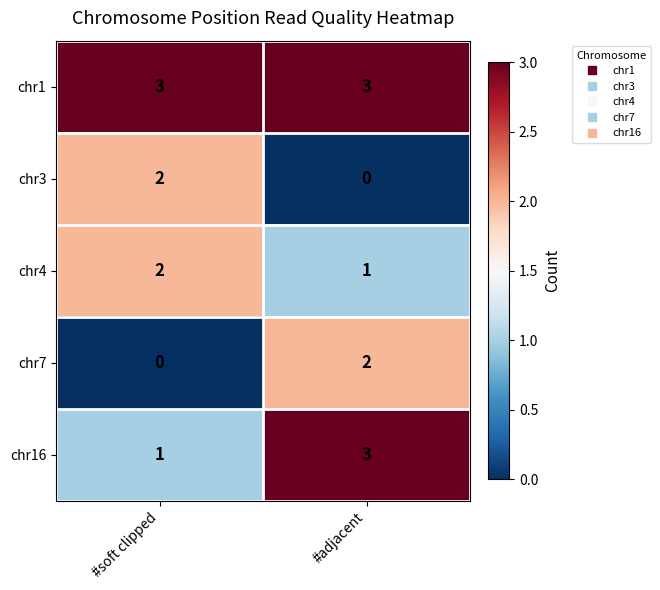

Which series has the largest total across all categories?

chr1